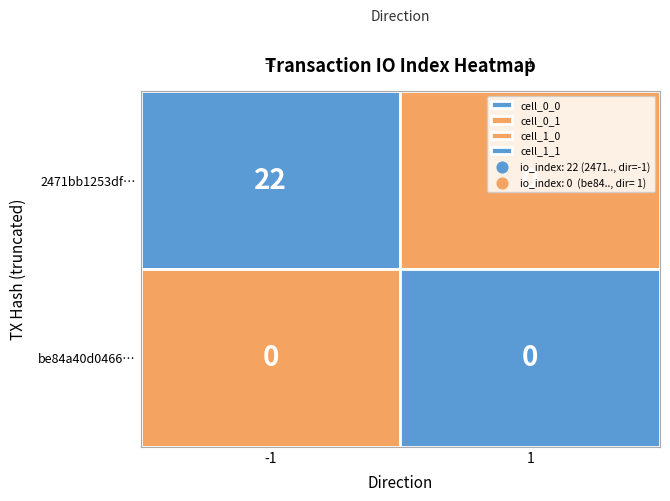

List the series in order of their overall mean, highest first.

2471bb1253df971621759873956a107660ac9db, be84a40d04665f00766f62c94c006b371d94061